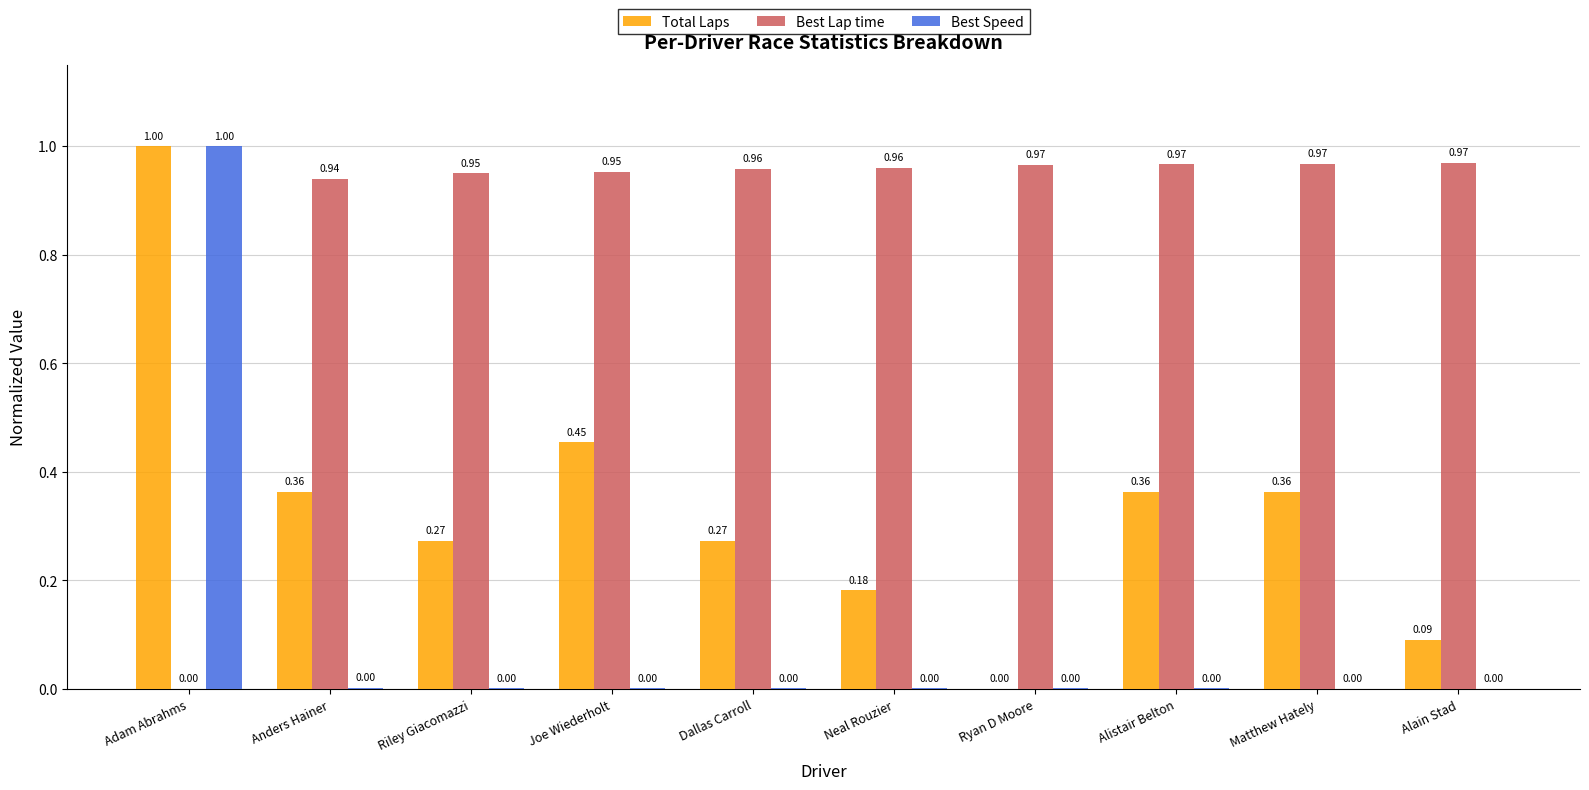

Which series changed the most between Adam Abrahms and Alistair Belton?

Best Speed